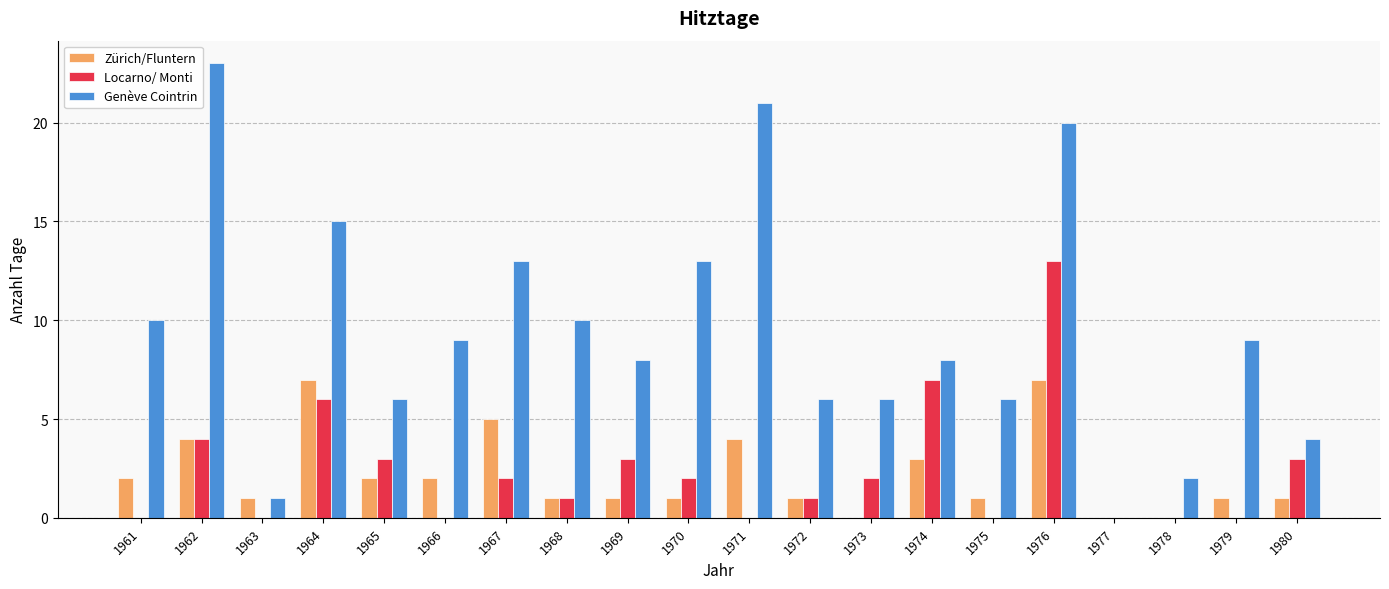

Which category has the highest value in the Genève Cointrin series?

1962